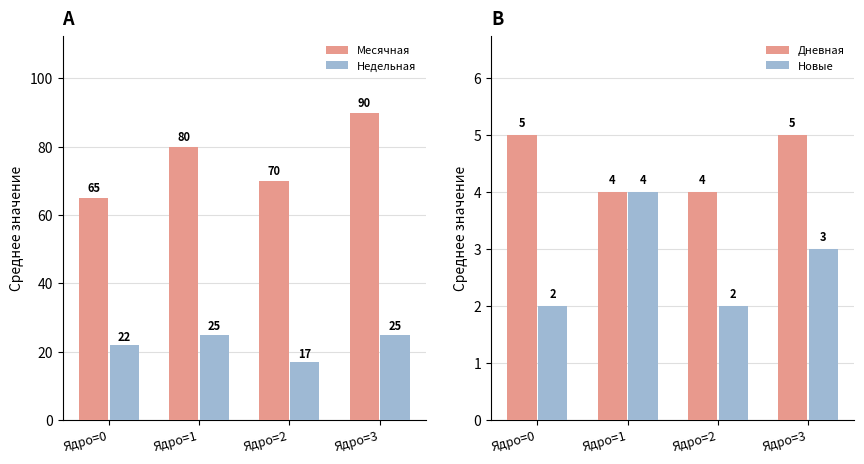

True or false: Недельная has a value of 17 at Ядро=2.

True